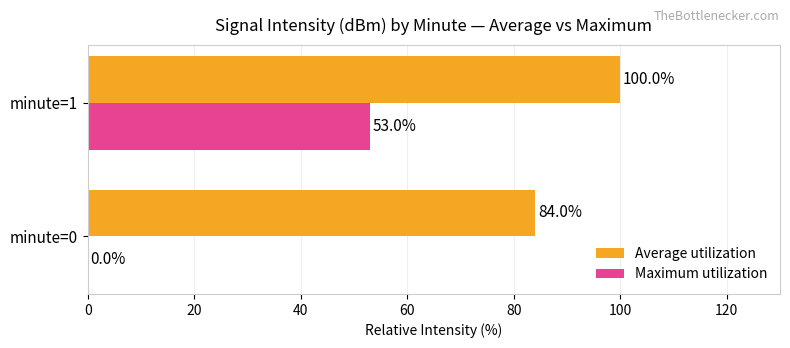

The value of Maximum utilization at minute=1 is 77.0. True or false?

False